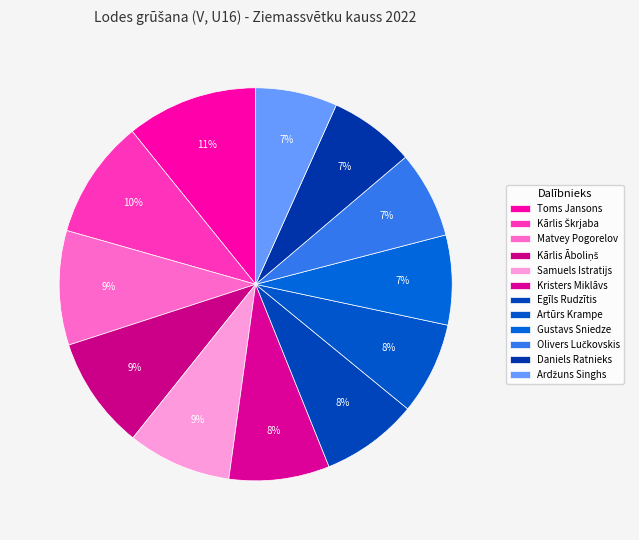

Which category has the smallest portion of the pie?

Ardžuns Singhs